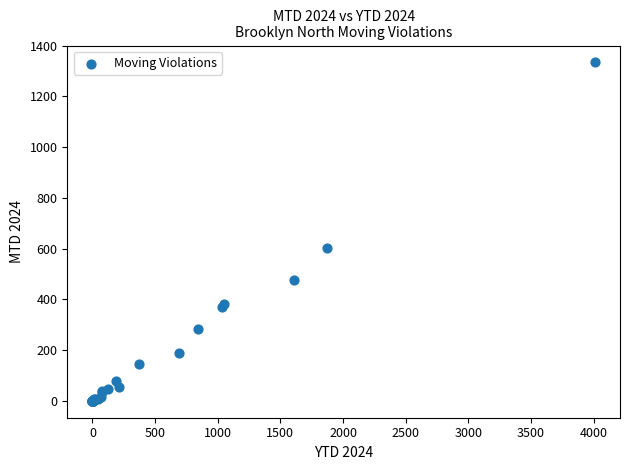

What Y value in the scatter plot is closest to 667?

602